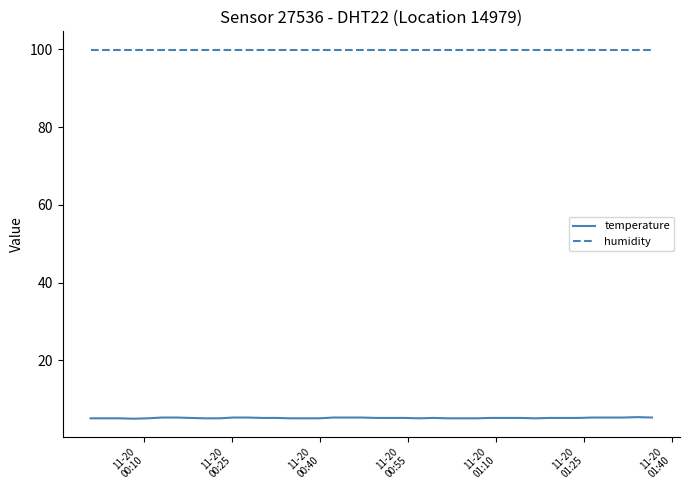

Which series has the largest range (max minus min)?

temperature